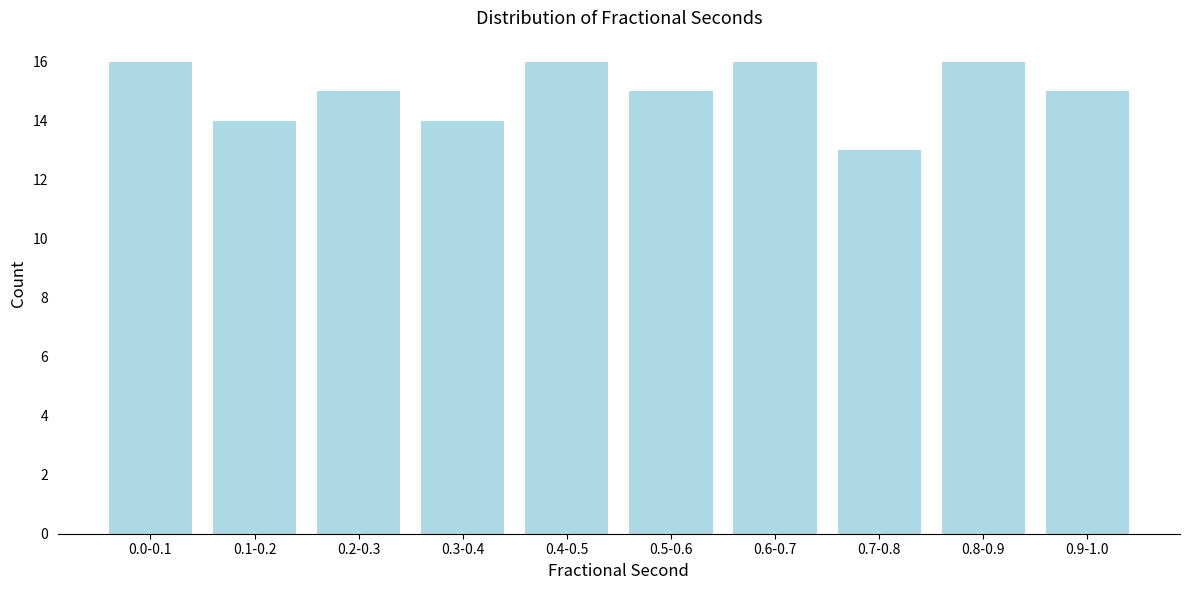

Reading right to left, what are all the values shown in this chart?

15	16	13	16	15	16	14	15	14	16